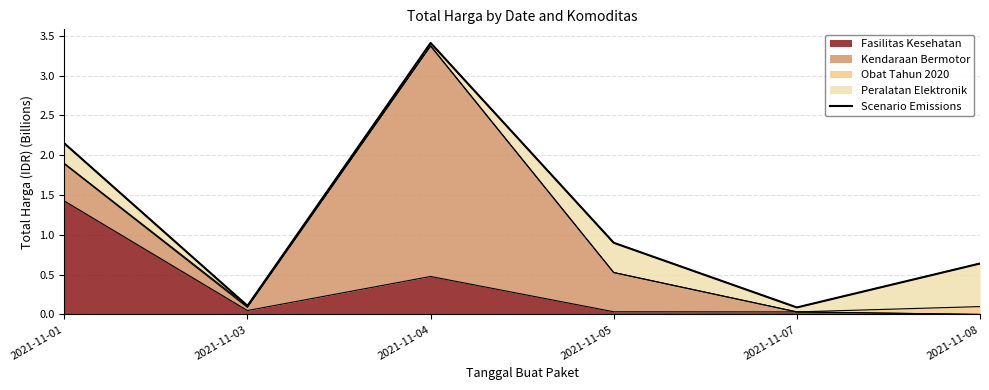

What is the sum of all values?

7.3